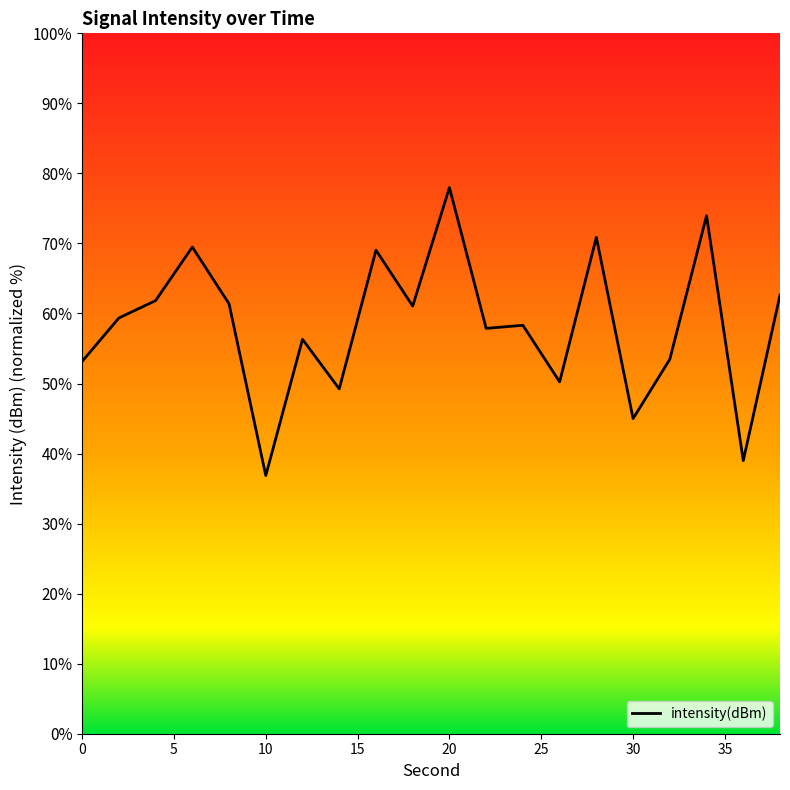

How many points are lower than both their immediate neighbors (excluding endpoints)?

7